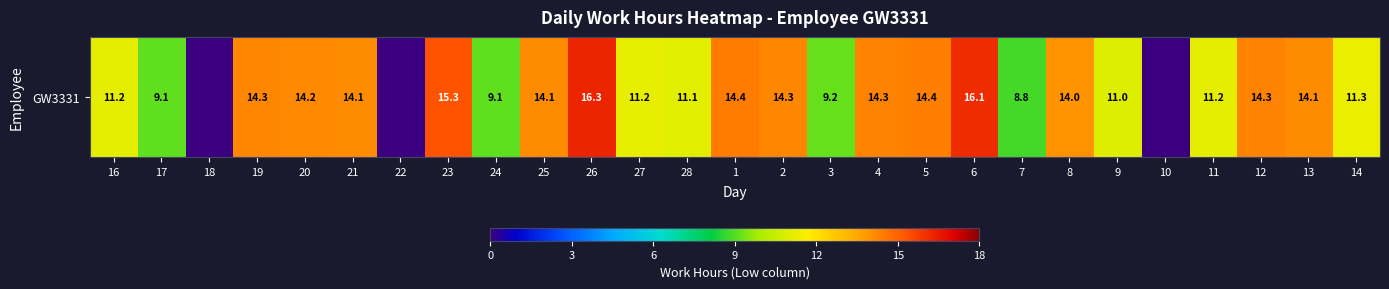

Between 6 and 5, which is larger?

6